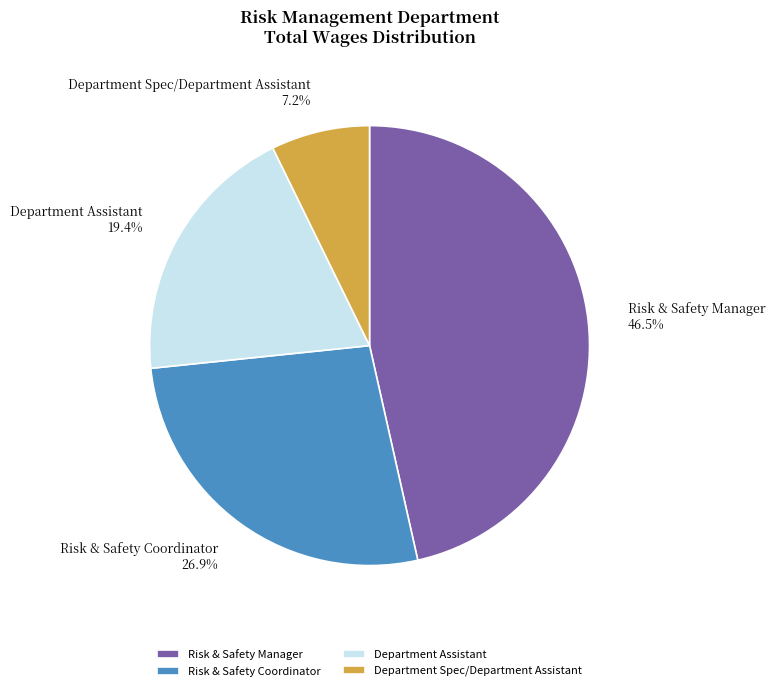

Which has a higher value, Department Spec/Department Assistant or Risk & Safety Manager?

Risk & Safety Manager